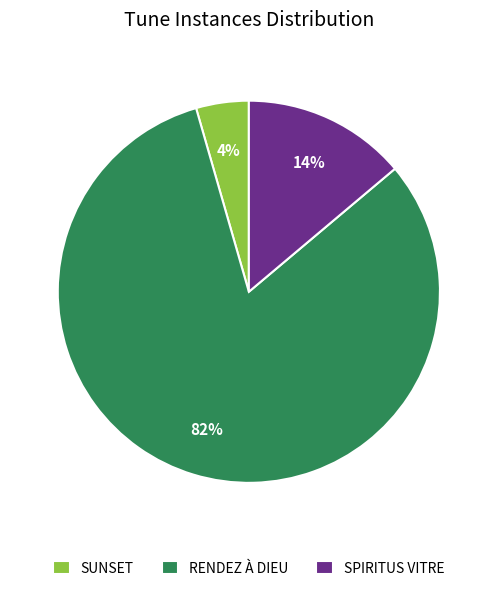

The RENDEZ À DIEU slice represents 82% of the pie. True or false?

True